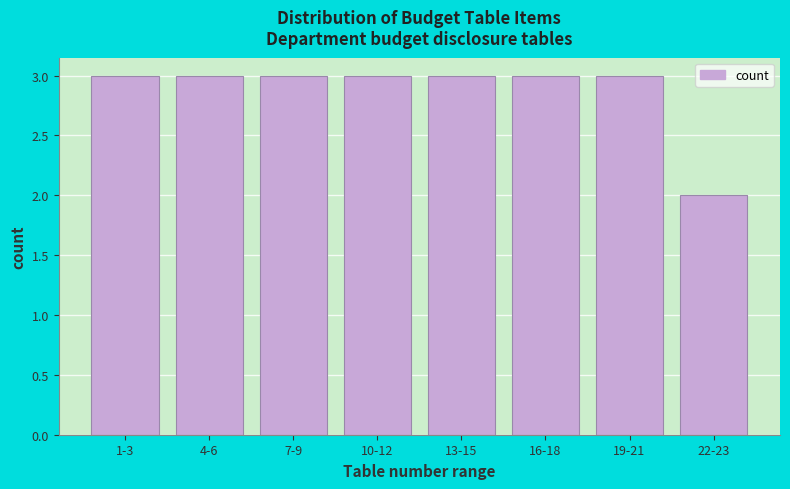

Reading left to right, list all the values displayed in this chart.

3	3	3	3	3	3	3	2